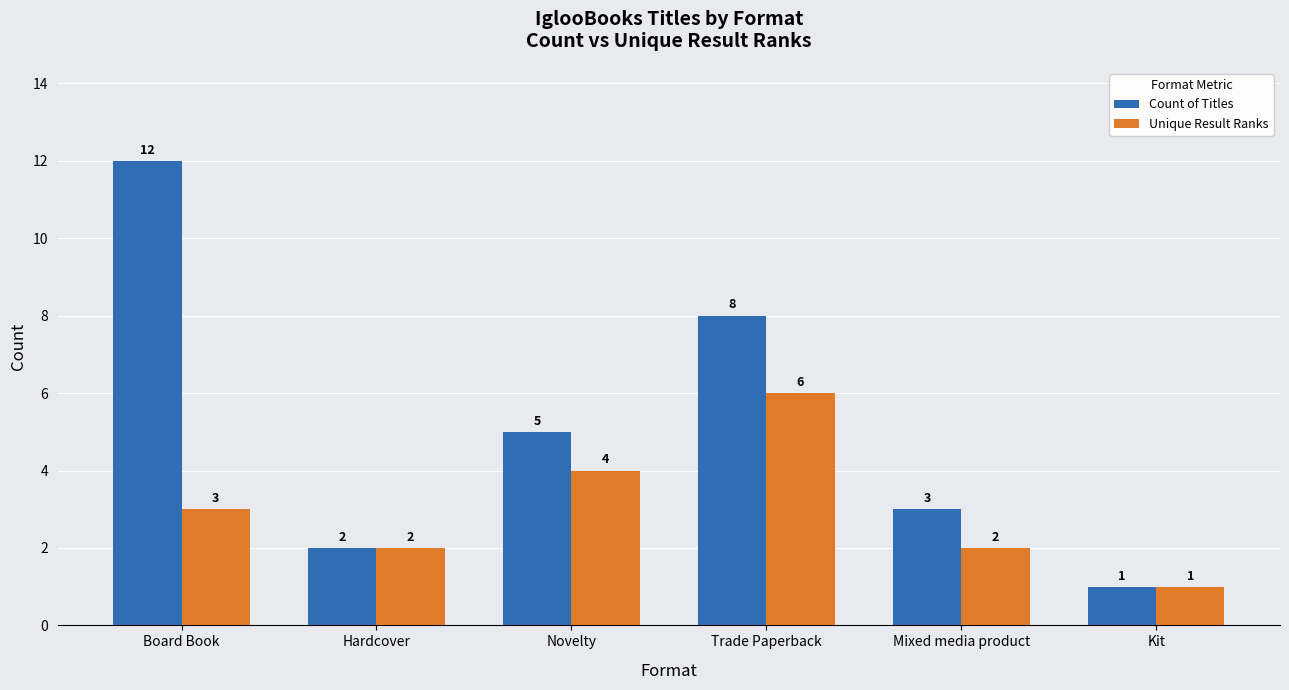

Rank the series by their average value, from lowest to highest.

Unique Result Ranks, Count of Titles